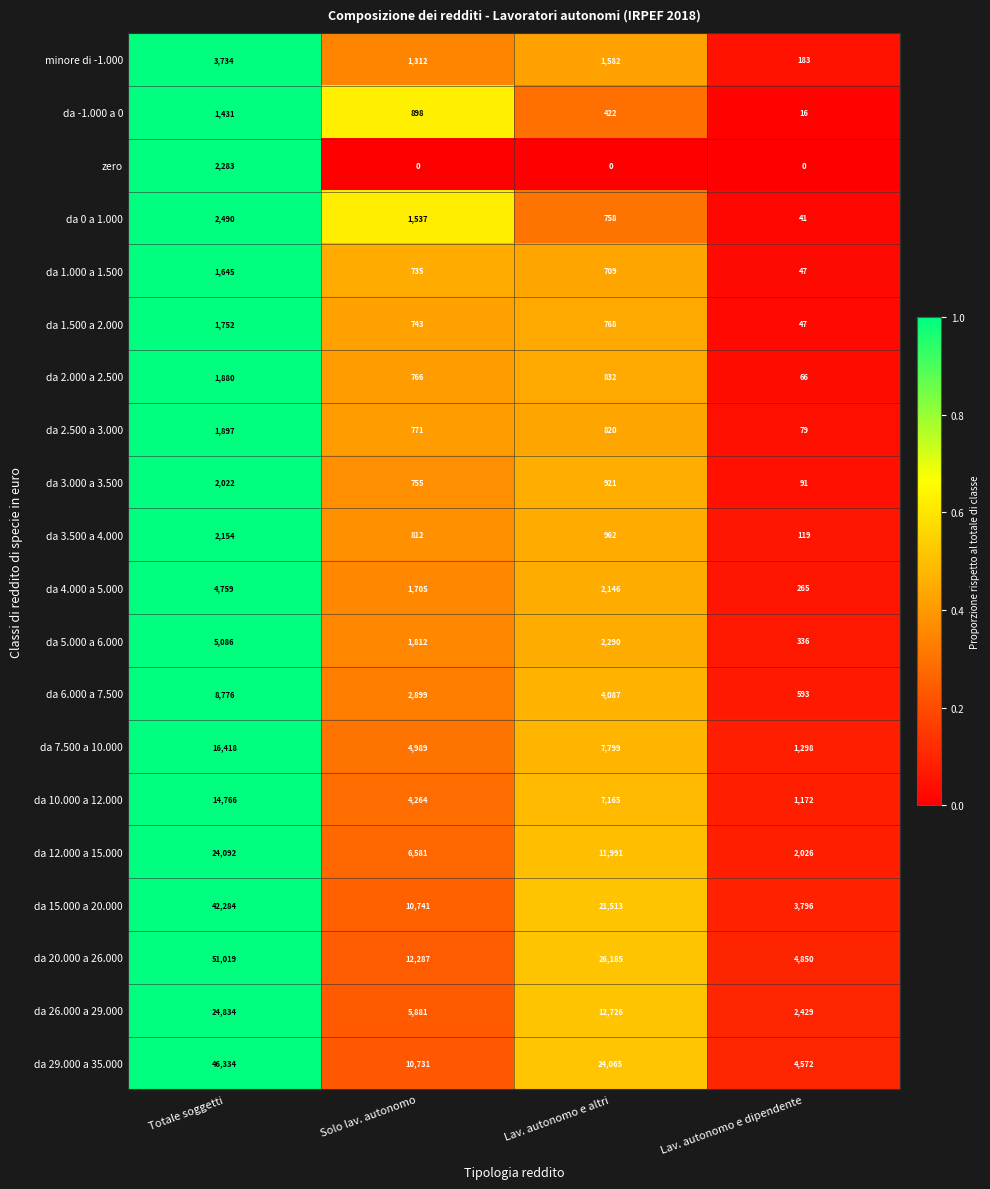

Rank the series at Solo lav. autonomo from highest to lowest value.

da 20.000 a 26.000, da 15.000 a 20.000, da 29.000 a 35.000, da 12.000 a 15.000, da 26.000 a 29.000, da 7.500 a 10.000, da 10.000 a 12.000, da 6.000 a 7.500, da 5.000 a 6.000, da 4.000 a 5.000, da 0 a 1.000, minore di -1.000, da -1.000 a 0, da 3.500 a 4.000, da 2.500 a 3.000, da 2.000 a 2.500, da 3.000 a 3.500, da 1.500 a 2.000, da 1.000 a 1.500, zero